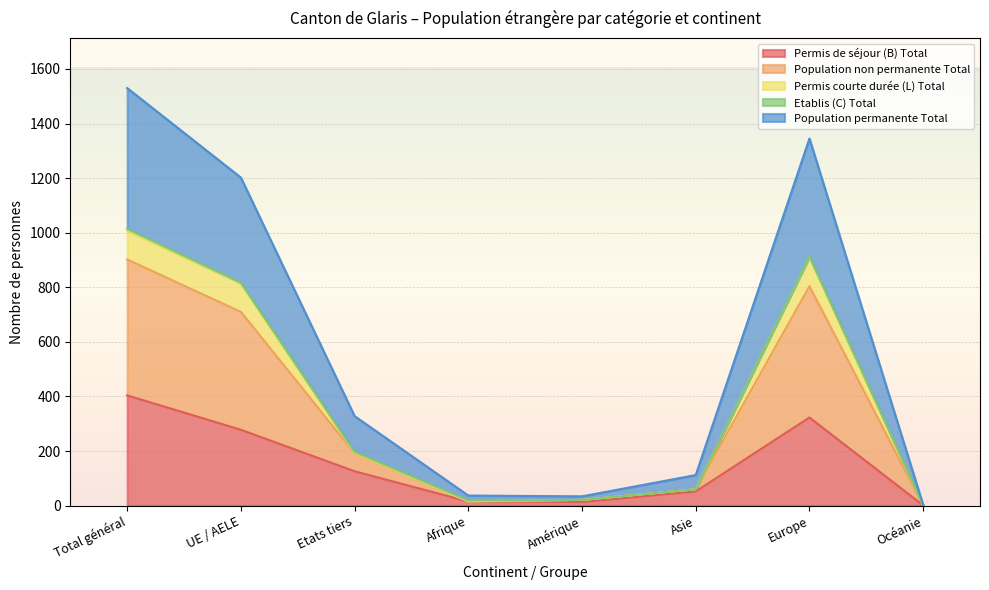

True or false: Population permanente Total has a value of 2 at Océanie.

True